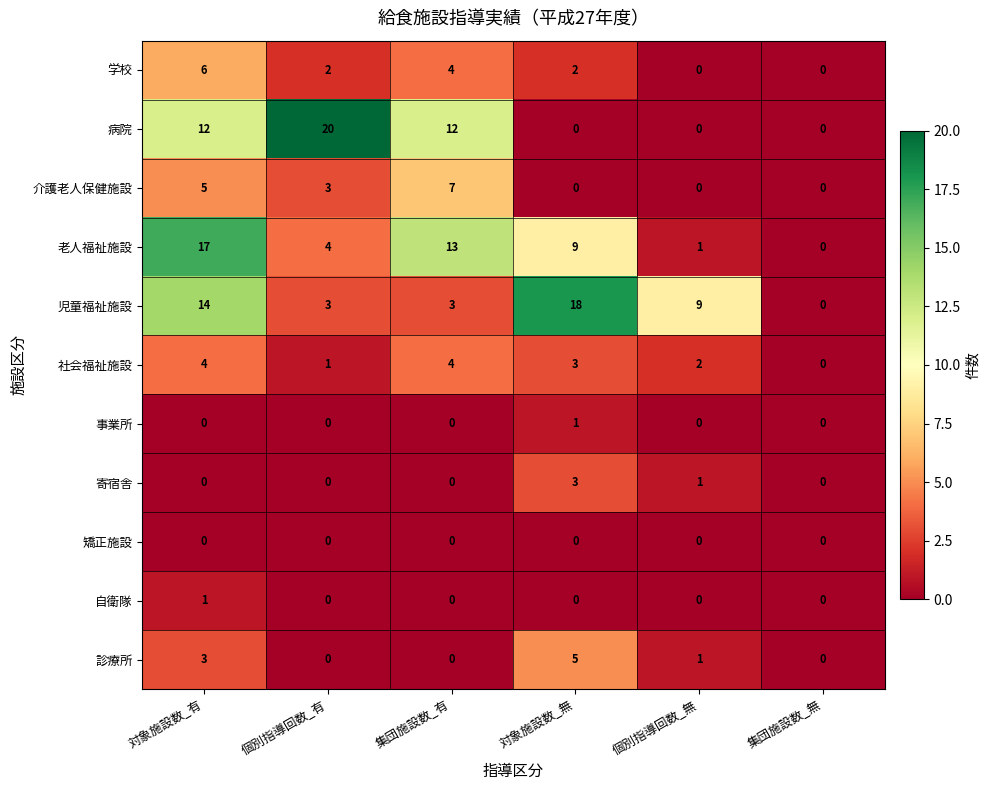

What is the difference between the 診療所 values at 個別指導回数_有 and 対象施設数_有?

3